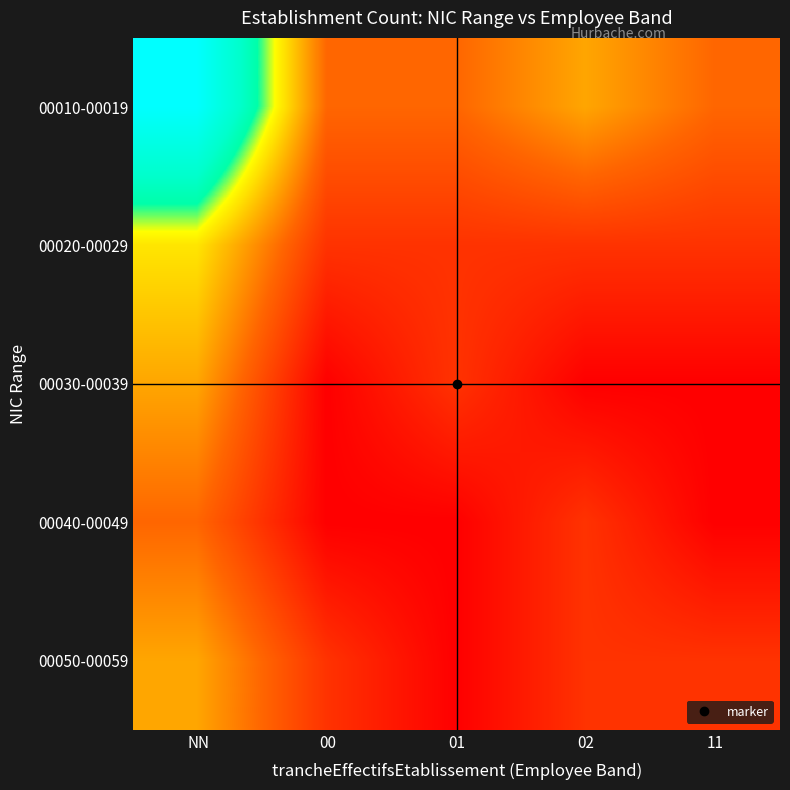

What is the greatest value displayed?

8